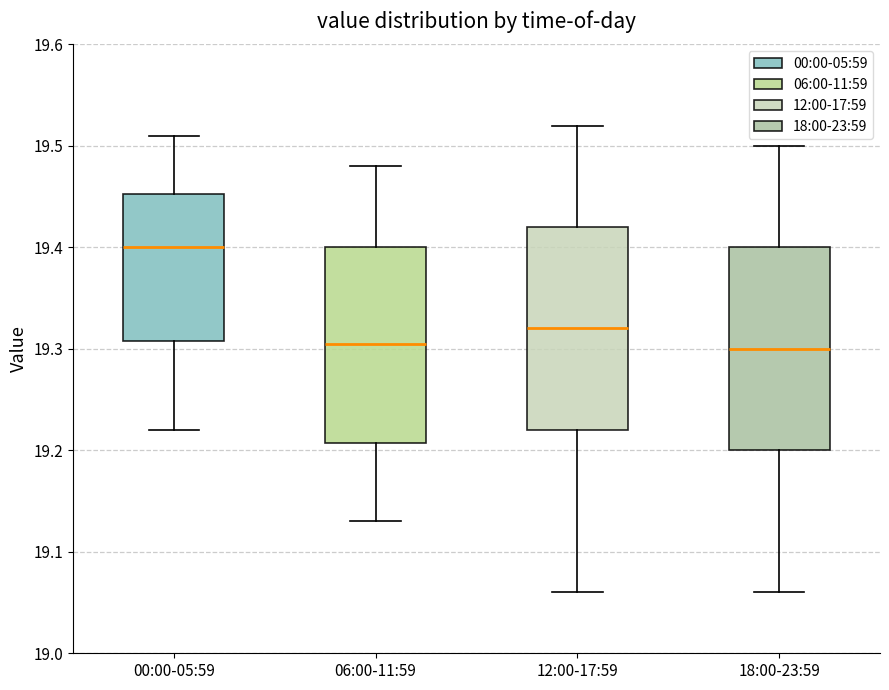

Reading left to right, transcribe this box plot: for each box, give where its median line is, the range the box spans, and where its two whiskers end, as read against the y-axis. The values are not printed on the chart, so give them approximately, as read against the axis.

00:00-05:59: median 19.40, box 19.31 to 19.45, whiskers 19.22 to 19.51
06:00-11:59: median 19.31, box 19.21 to 19.40, whiskers 19.13 to 19.48
12:00-17:59: median 19.32, box 19.22 to 19.42, whiskers 19.06 to 19.52
18:00-23:59: median 19.30, box 19.20 to 19.40, whiskers 19.06 to 19.50